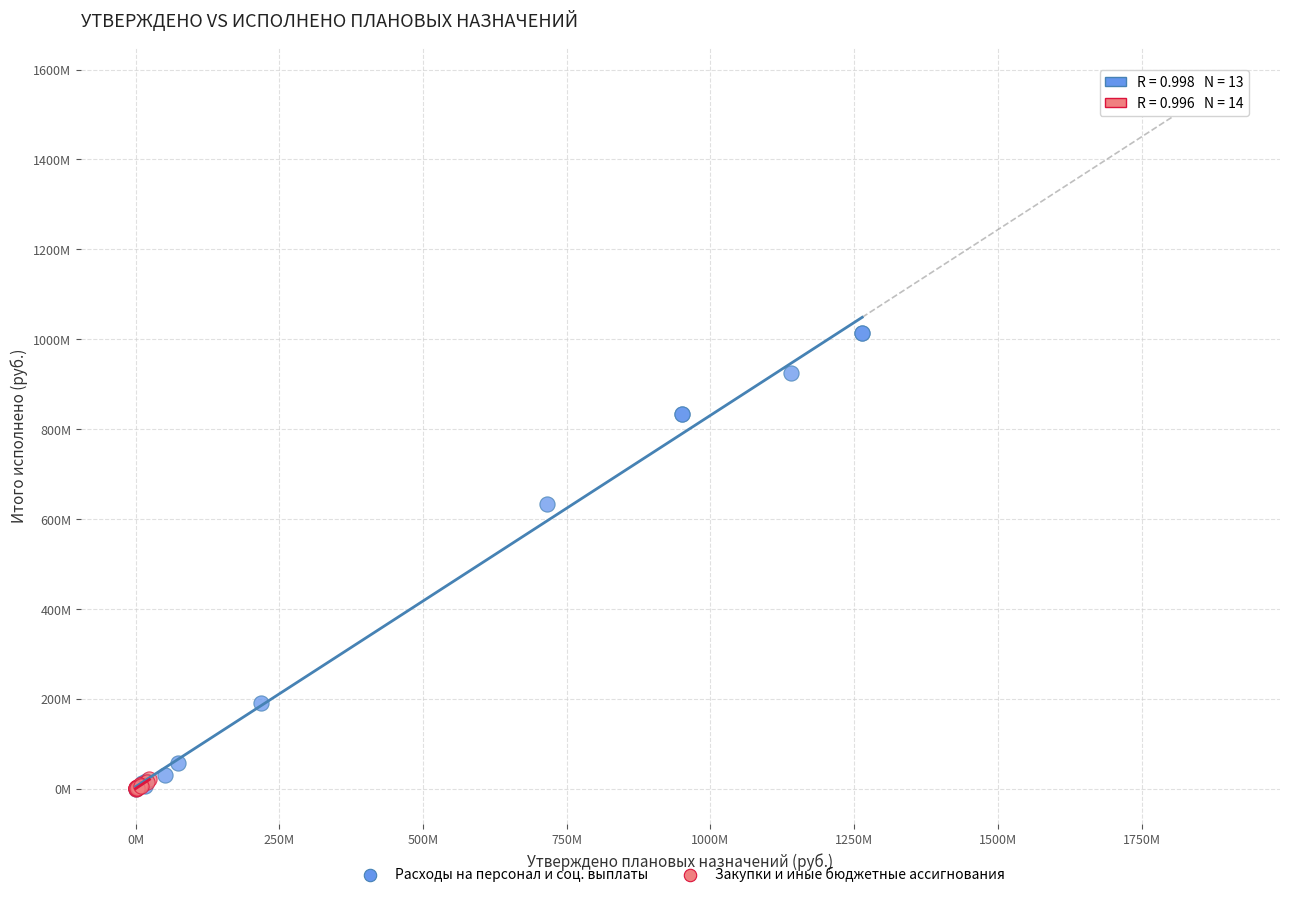

Which series contains the highest Y value?

Расходы на персонал и соц. выплаты